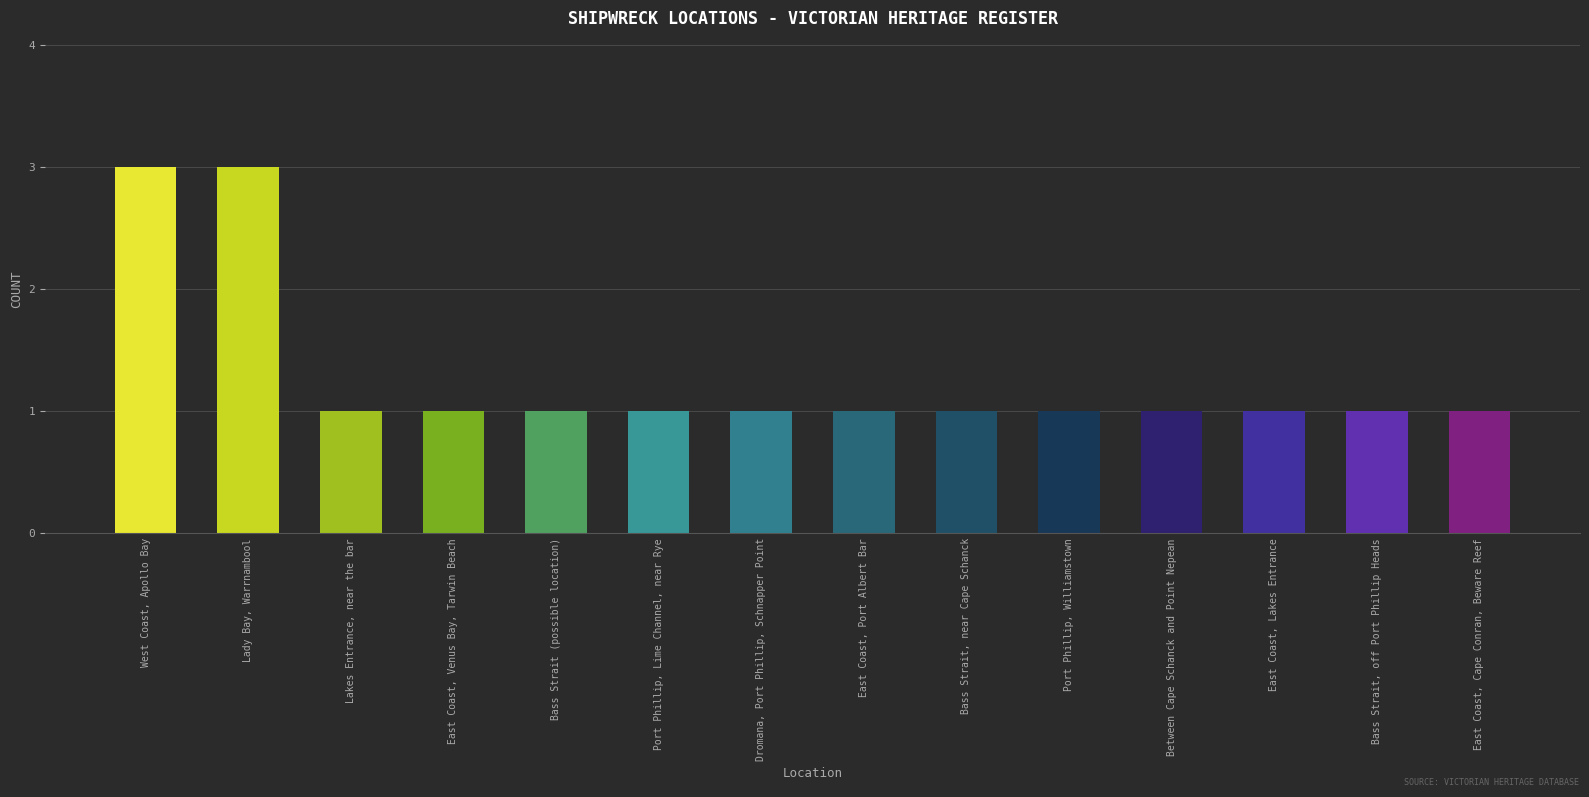

Is it true that the value at East Coast, Lakes Entrance is 1?

True